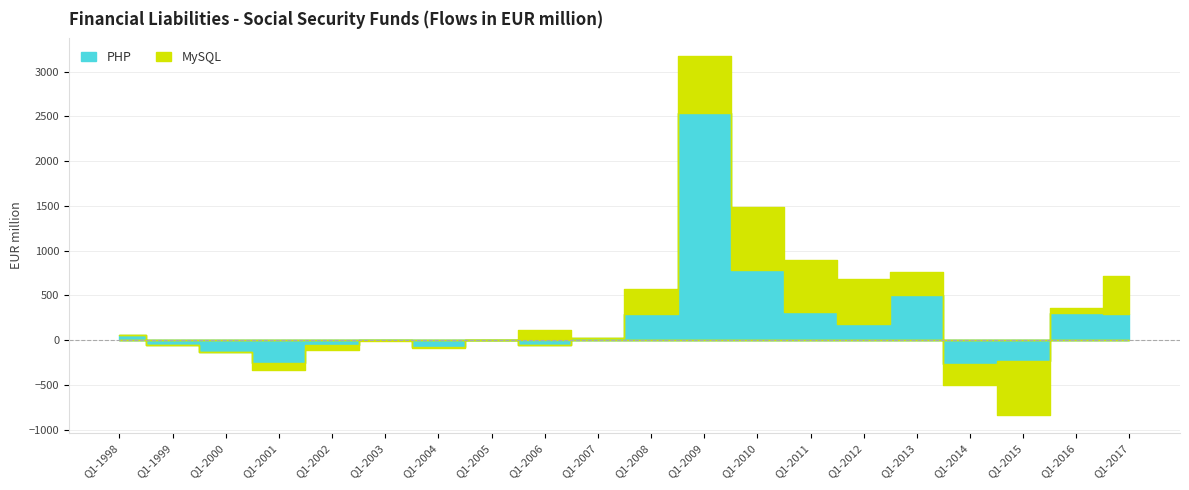

Is the value of PHP at Q1-2014 greater than the value of MySQL at Q1-1999?

No